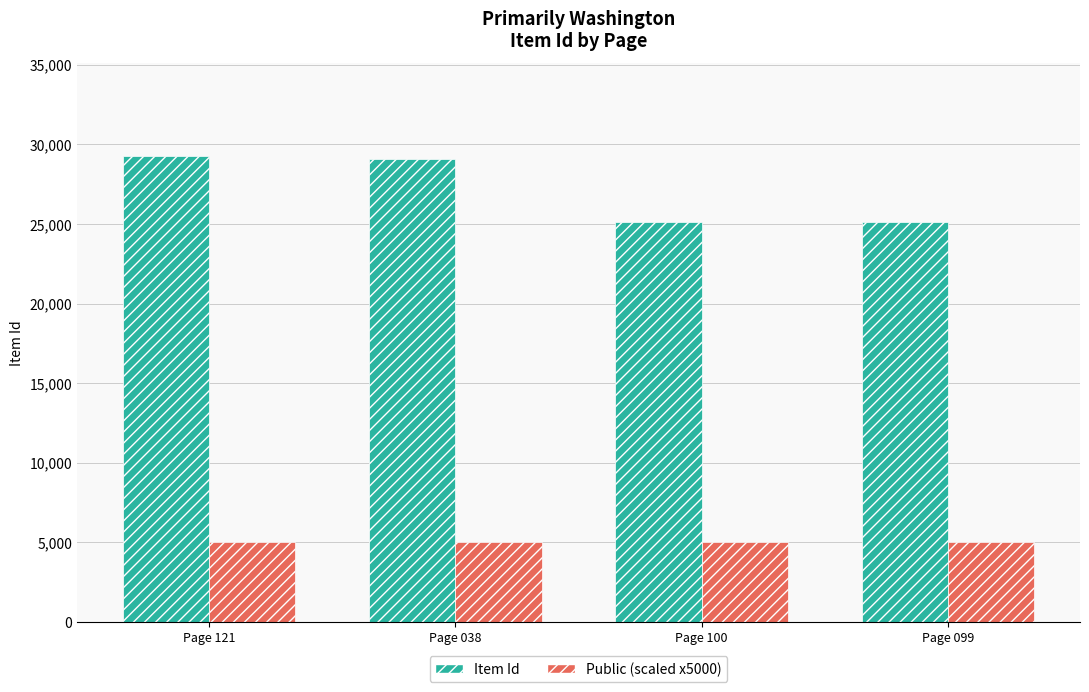

Does the chart contain any negative values?

No